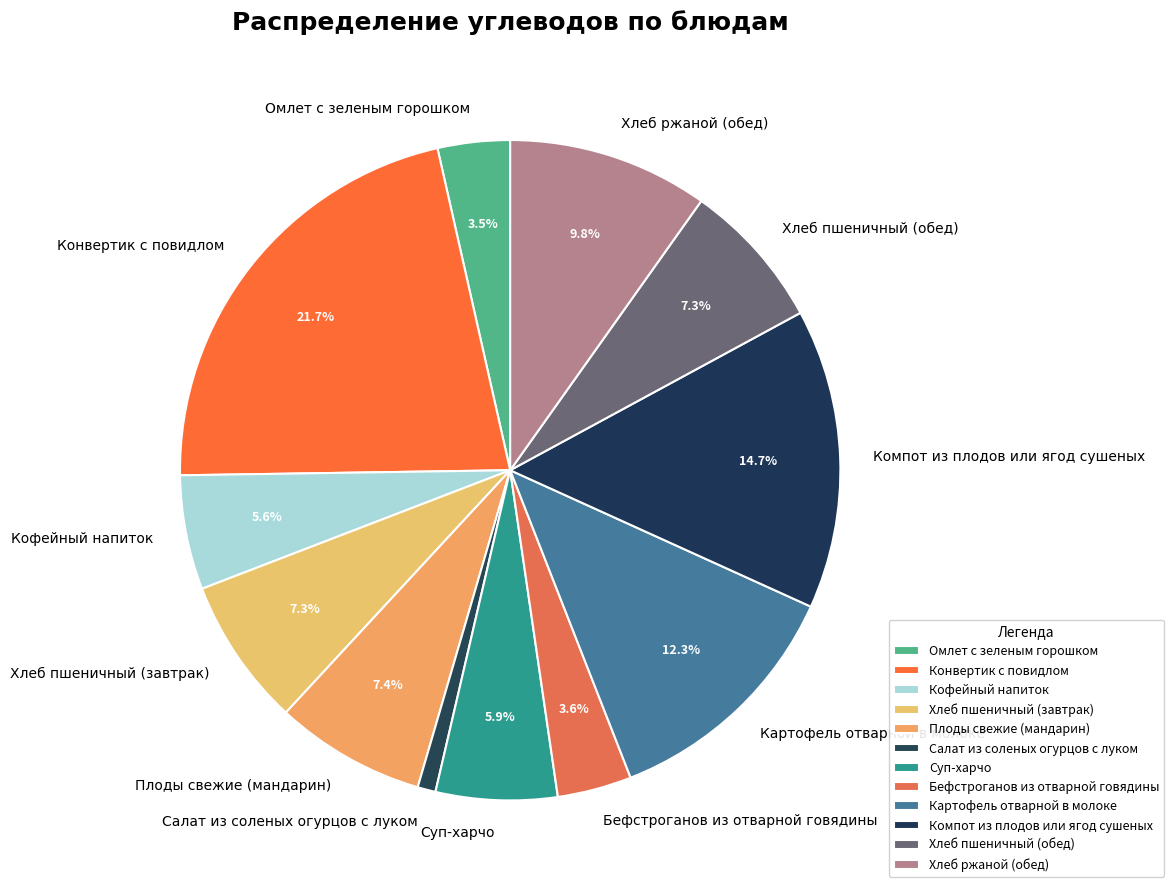

What is the largest slice in the pie chart?

Конвертик с повидлом